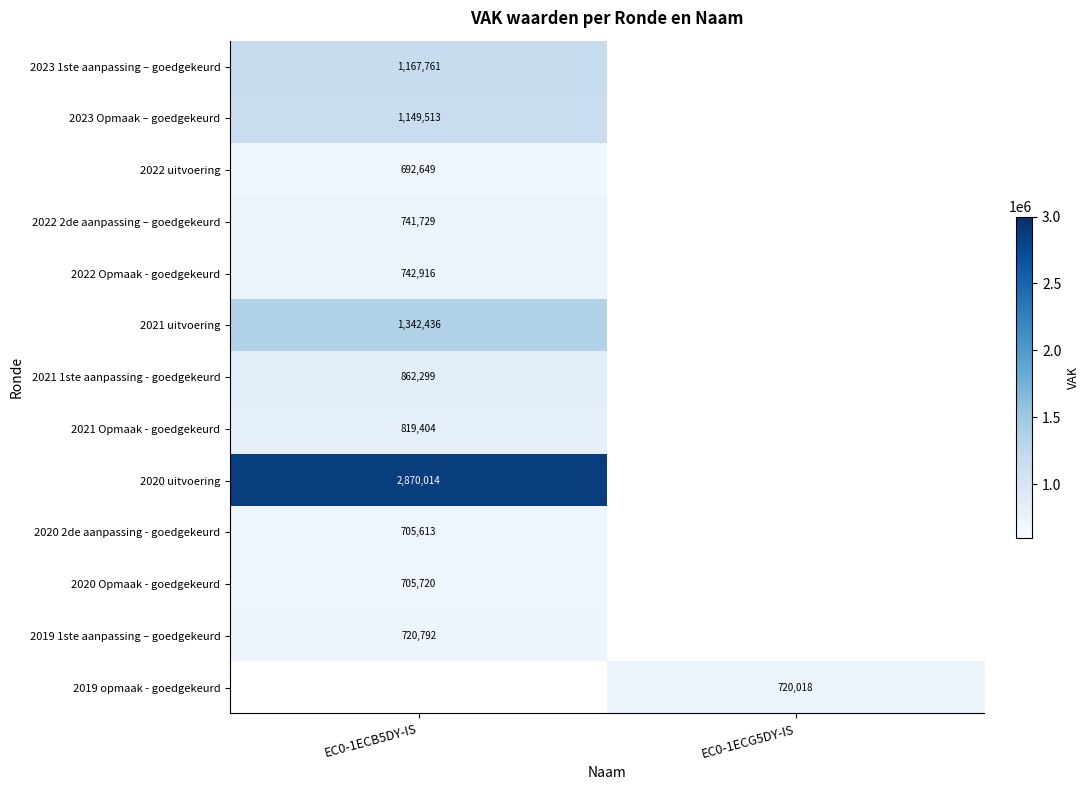

What is the spread (max minus min) of values at EC0-1ECB5DY-IS?

2177365.0